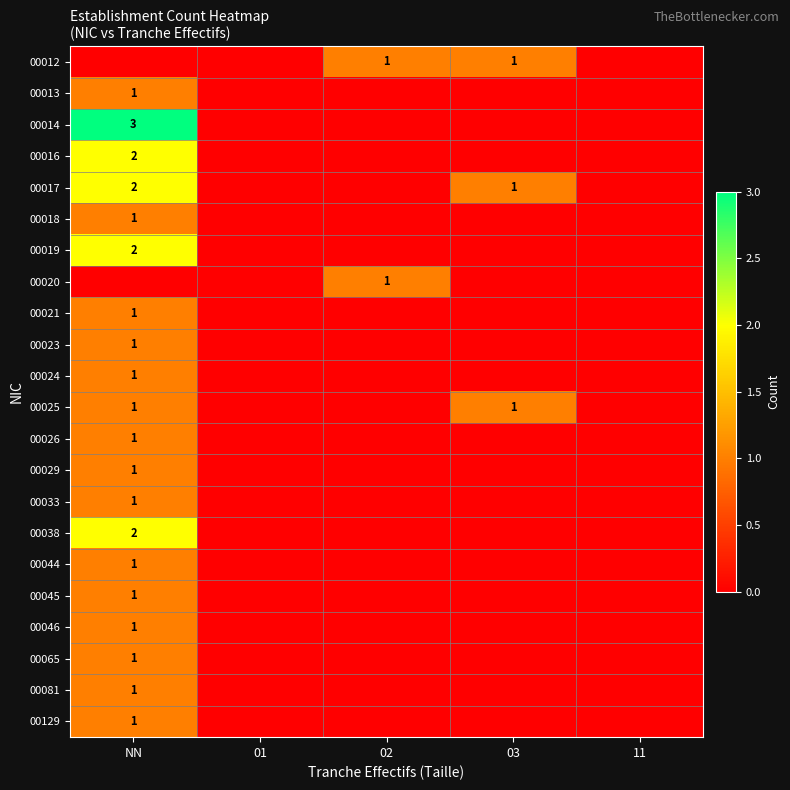

The value of 00013 at NN is 1. True or false?

True